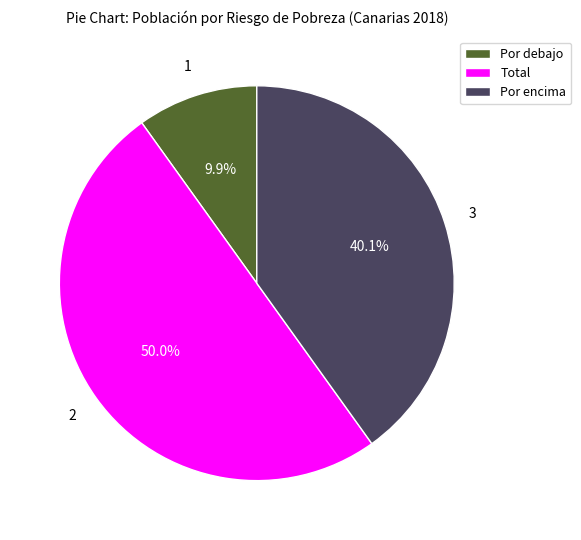

What is the total percentage of Por debajo and Total?

59.9%